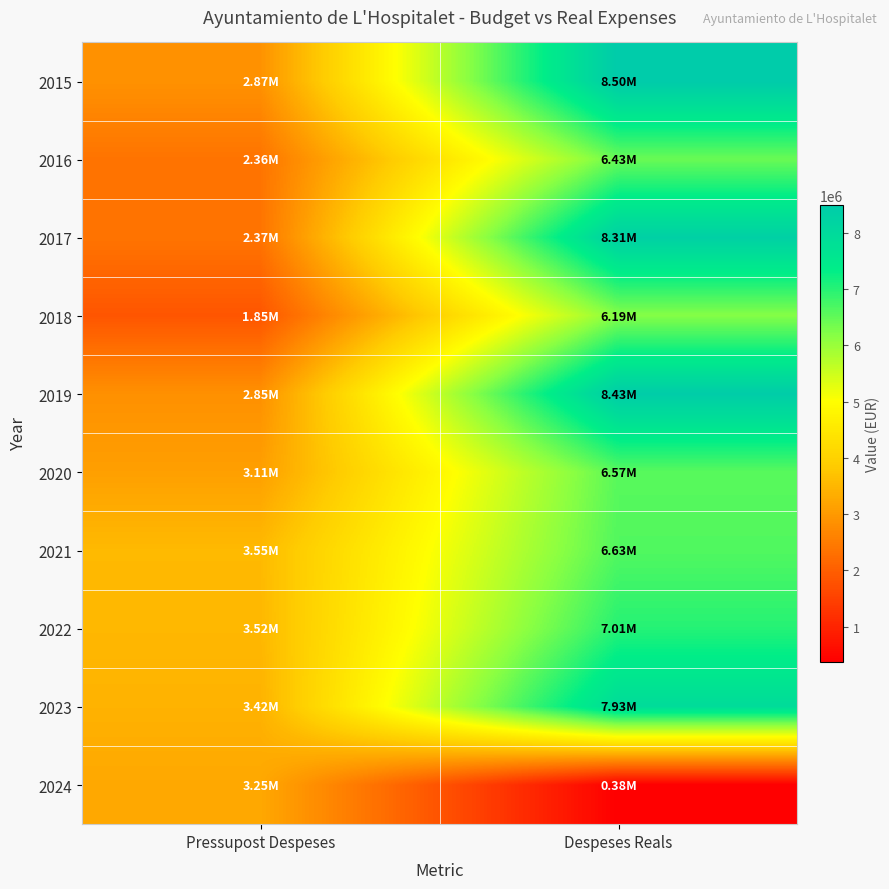

Reading left to right, list all the values displayed in this chart.

2015: Pressupost Despeses=2873670.6	Despeses Reals=8495214.3
2016: Pressupost Despeses=2360671.8	Despeses Reals=6428334.8
2017: Pressupost Despeses=2366106.4	Despeses Reals=8314069.6
2018: Pressupost Despeses=1849868.0	Despeses Reals=6193611.4
2019: Pressupost Despeses=2848190.6	Despeses Reals=8429376.1
2020: Pressupost Despeses=3105660.4	Despeses Reals=6573882.2
2021: Pressupost Despeses=3552093.0	Despeses Reals=6634987.3
2022: Pressupost Despeses=3522154.1	Despeses Reals=7008105.2
2023: Pressupost Despeses=3424439.3	Despeses Reals=7926353.9
2024: Pressupost Despeses=3251724.4	Despeses Reals=376194.4